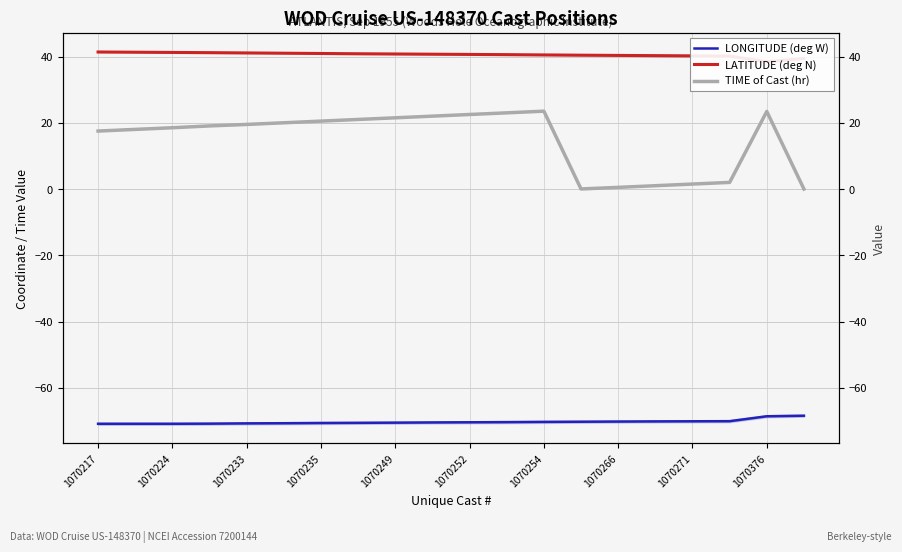

How many values in the LATITUDE (deg N) series exceed 40?

18